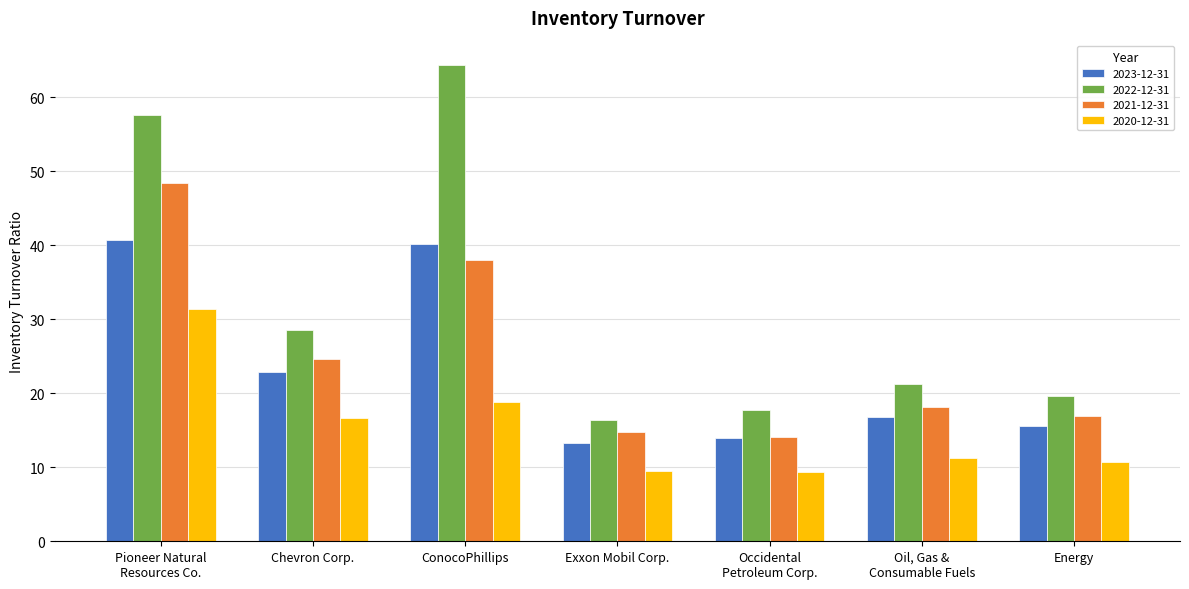

What is the sum of the 2020-12-31 values at Exxon Mobil Corp. and Chevron Corp.?

26.1